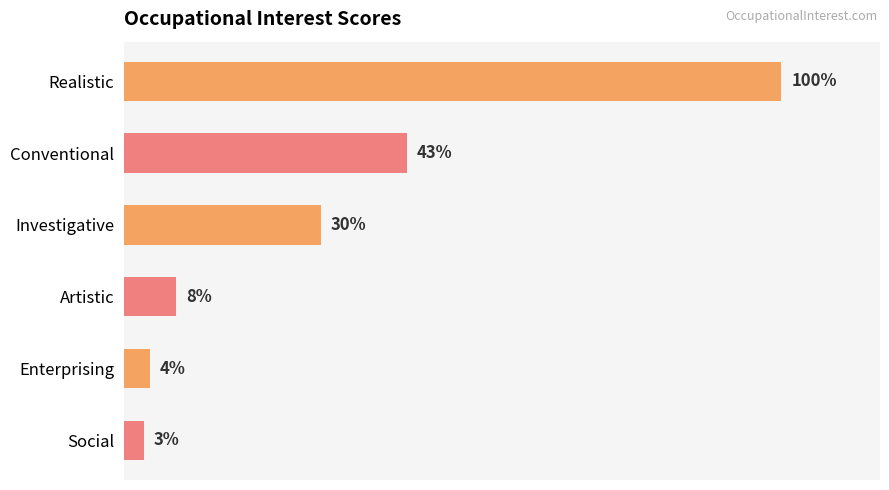

What is the label of the 3rd bar from the bottom?

Artistic